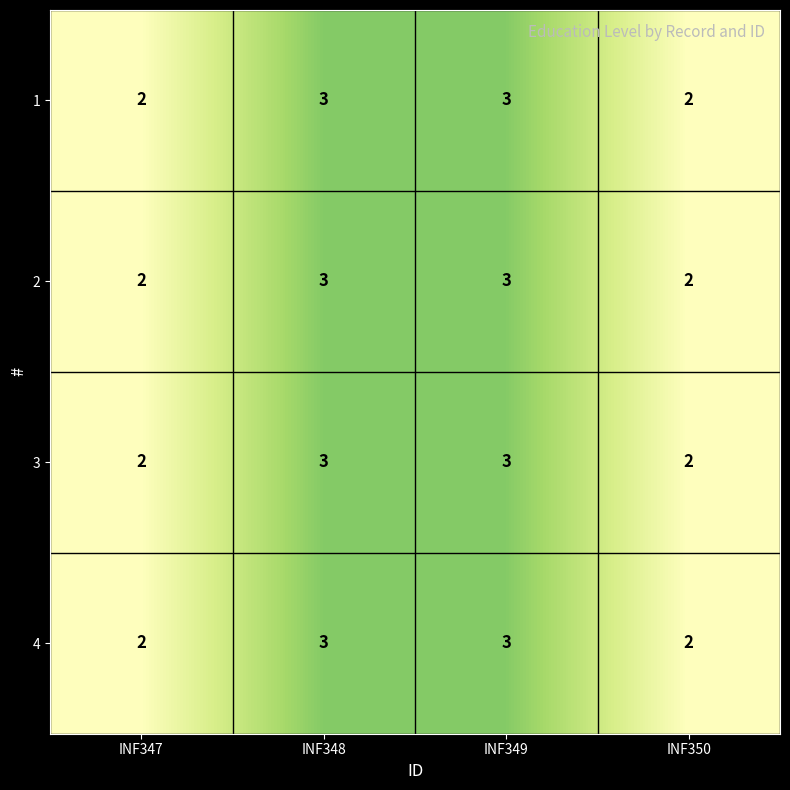

The value of 3 at INF348 is 3. True or false?

True